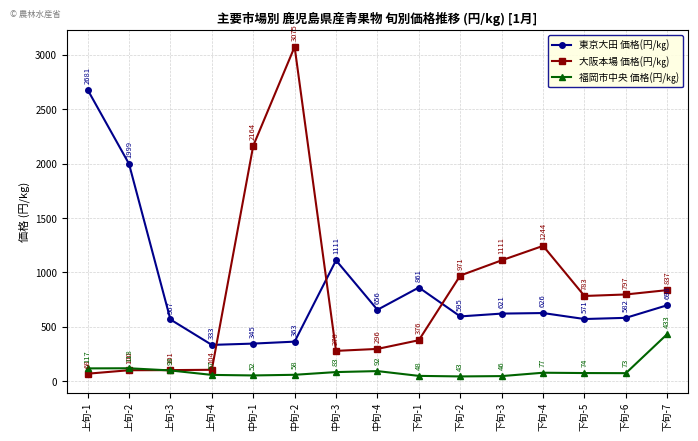

The 大阪本場 価格(円/㎏) series shows 376 at 下旬-1. True or false?

True